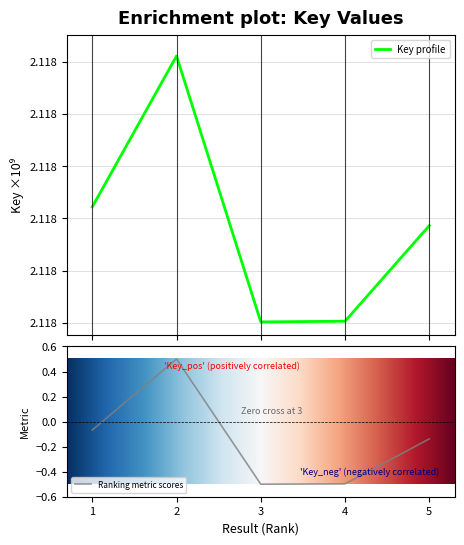

Which has a higher value, 1 or 4?

1